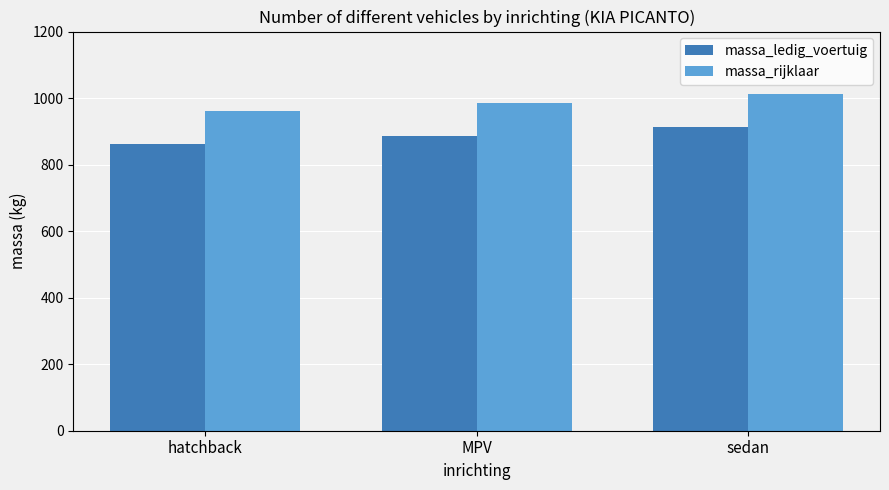

Which label corresponds to the largest value in the chart?

sedan